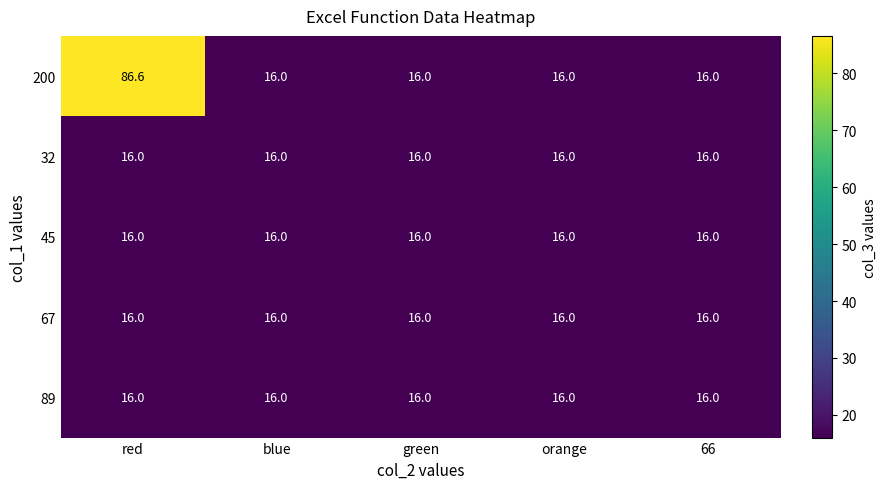

What is the smallest value displayed?

16.0